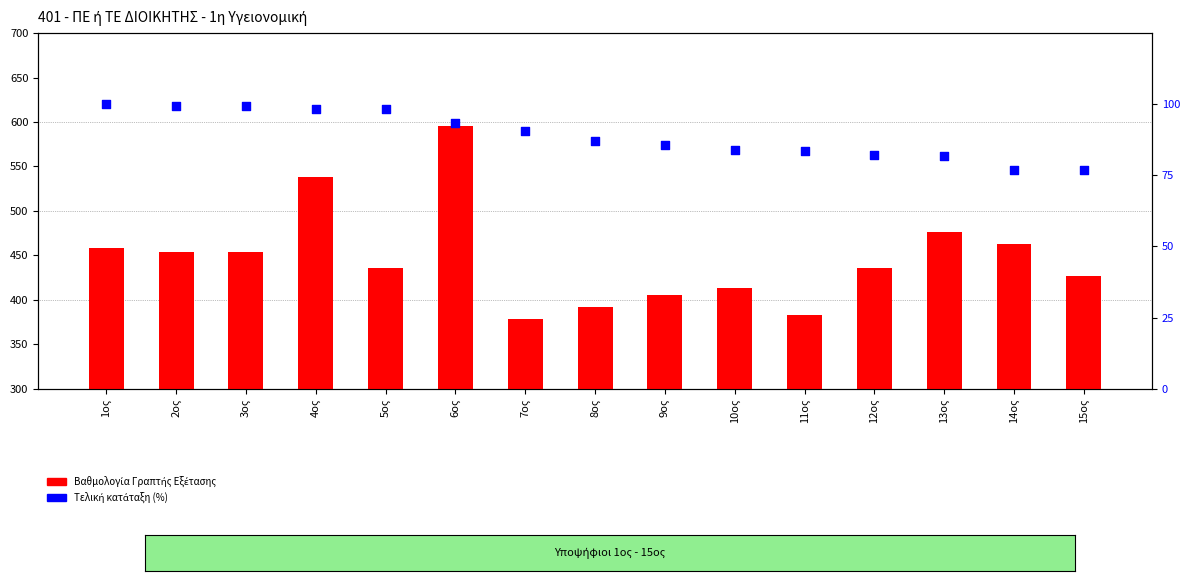

At how many categories does at least one series exceed 534?

2